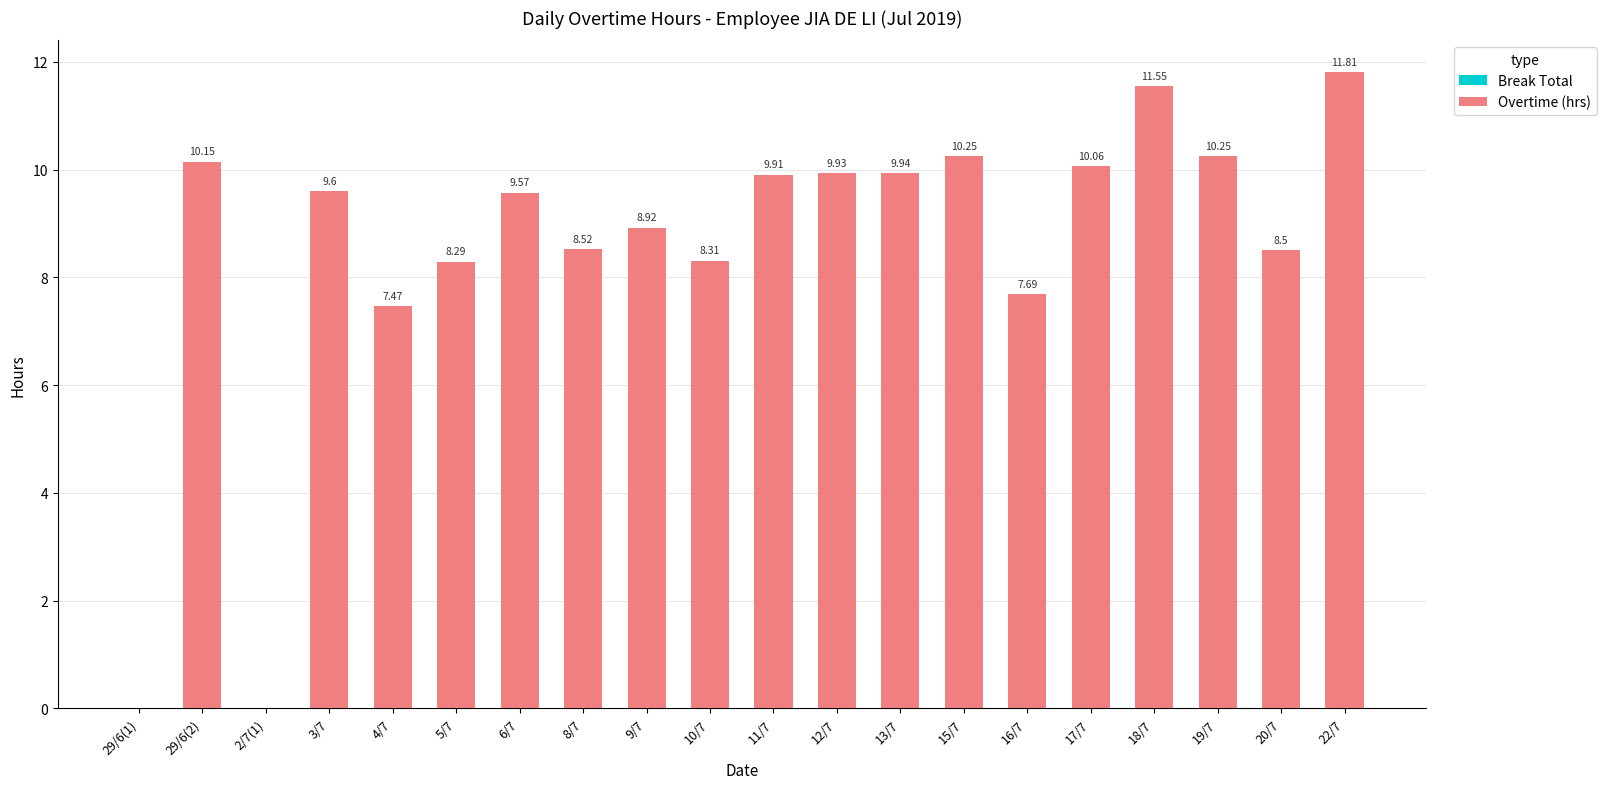

What is the sum of all values?

170.7